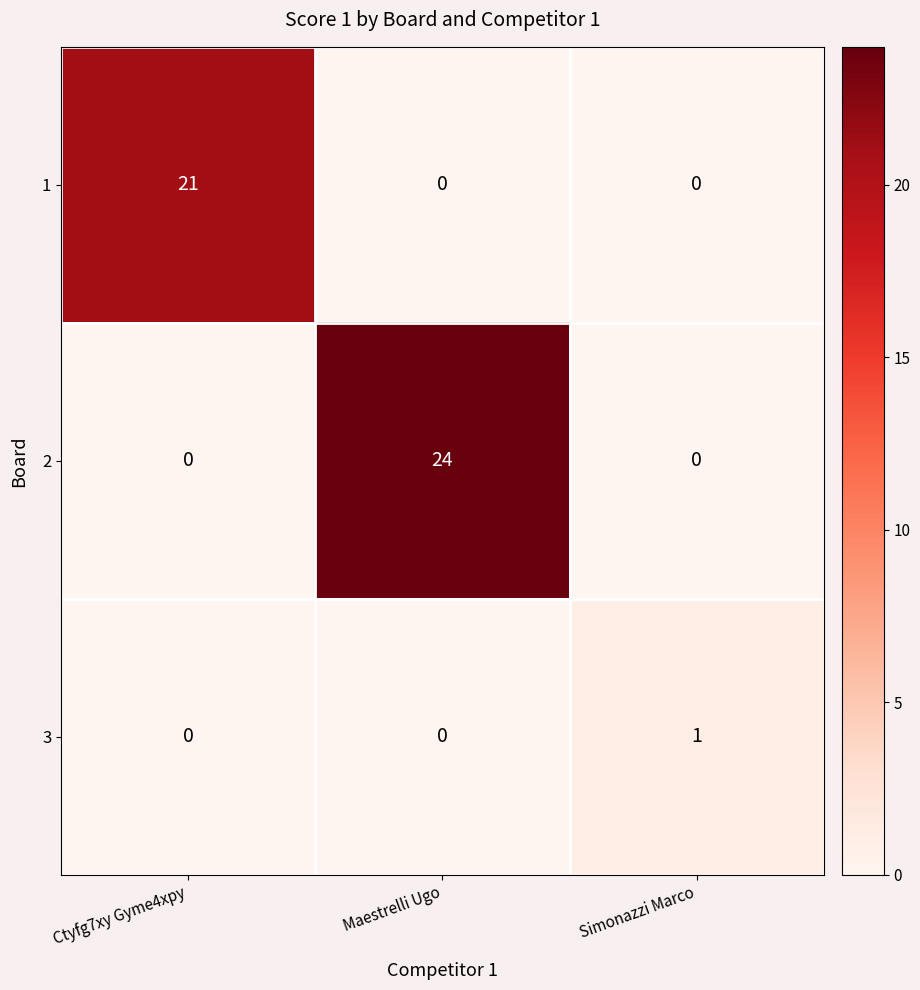

How many distinct data groups are displayed?

3